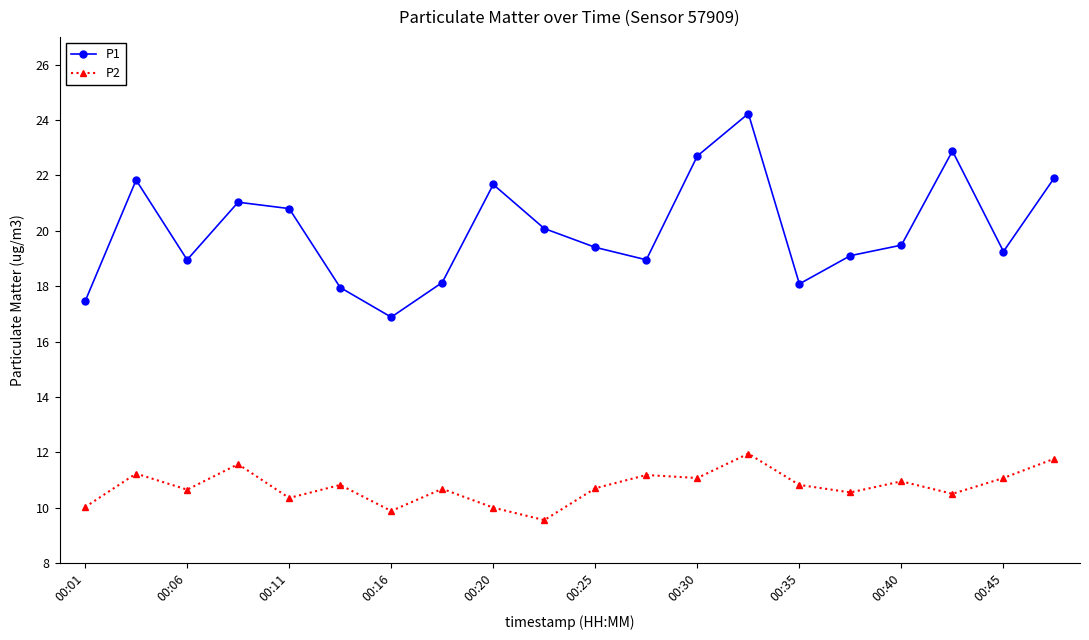

Rank the series by their maximum value, from highest to lowest.

P1, P2